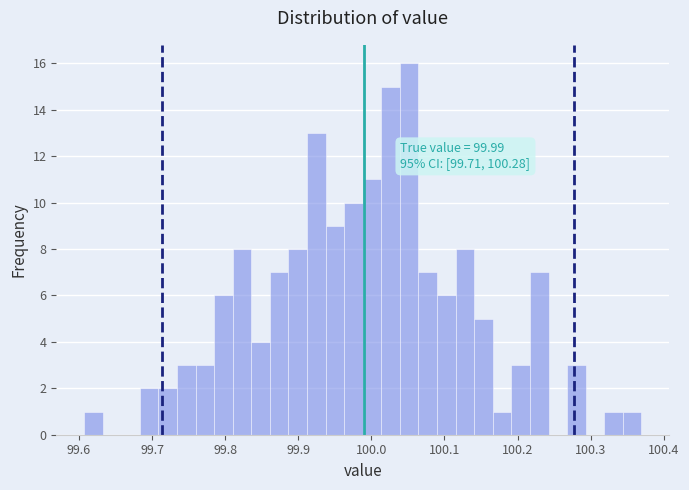

Read against the x-axis, roughly where is the centre of the tallest bar?

100.05